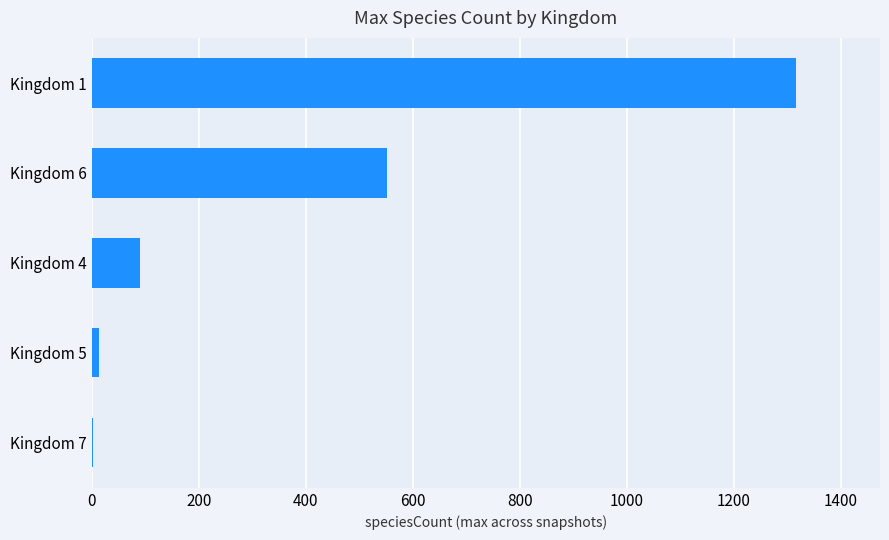

What is the maximum value shown in the chart?

1315